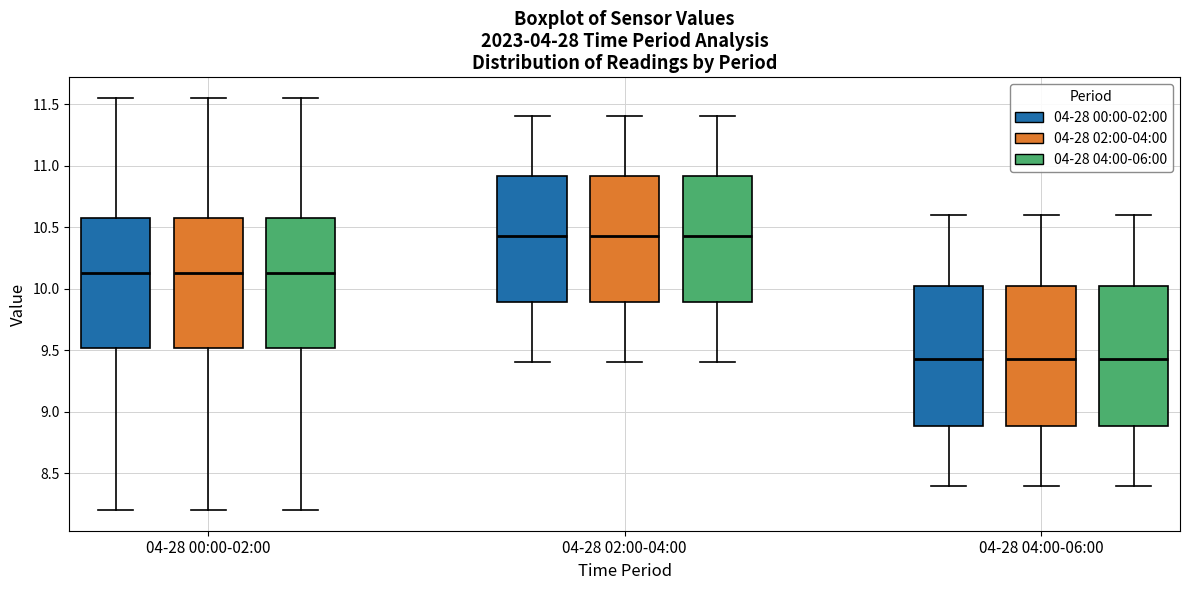

Where is the lower edge of the box for 04-28 04:00-06:00 (04-28 00:00-02:00) on the y-axis? The values are not printed on the chart, so give them approximately, as read against the axis.

8.90